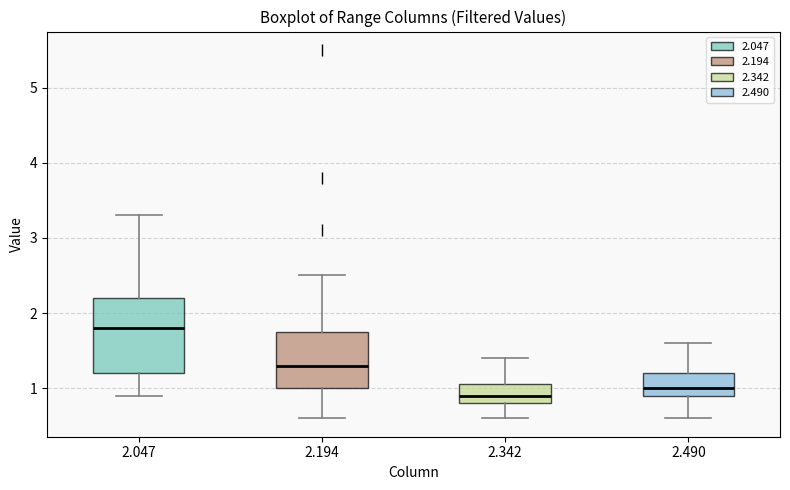

Where does the lower whisker of the box at x = 2.194 end on the y-axis? The values are not printed on the chart, so give them approximately, as read against the axis.

0.6